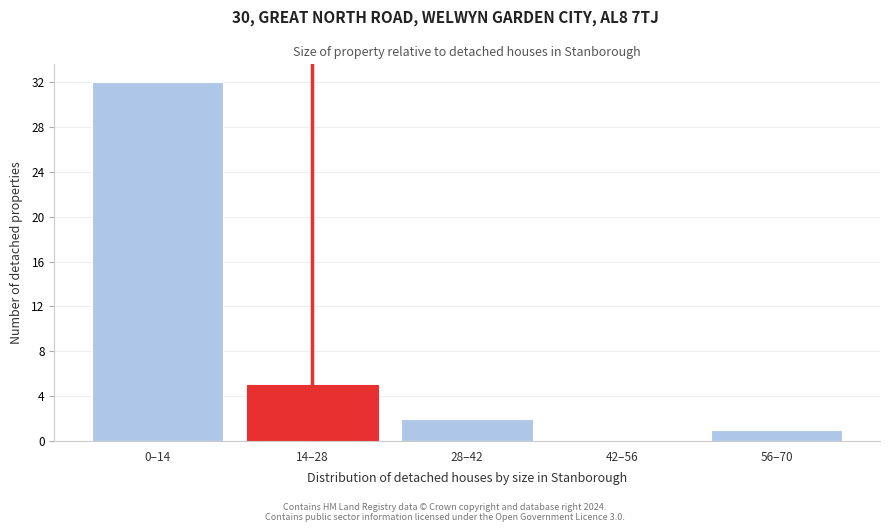

Reading left to right, what are all the values shown in this chart?

0–14=32	14–28=5	28–42=2	42–56=0	56–70=1